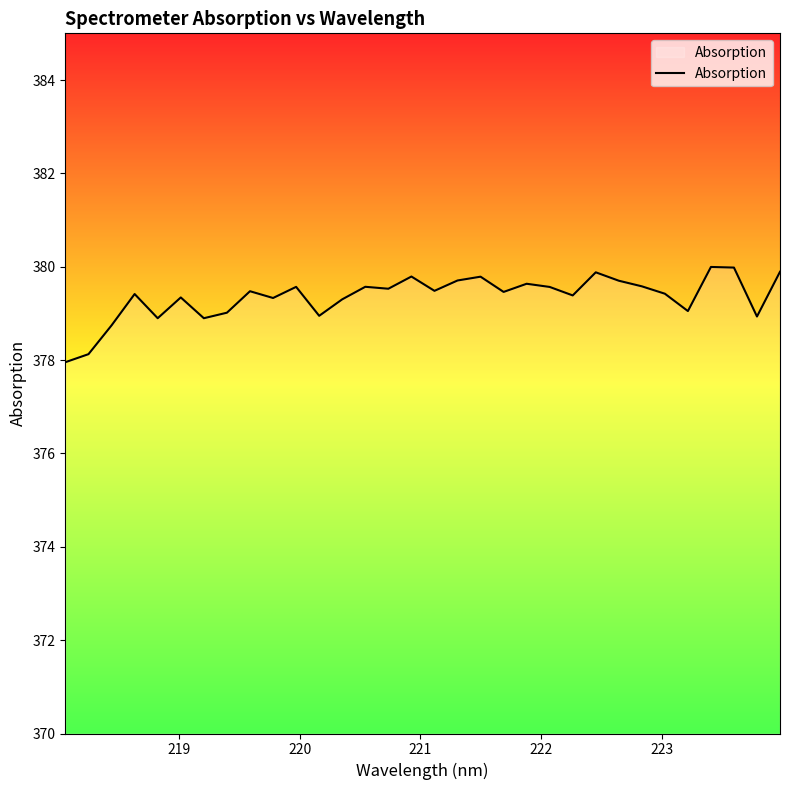

What is the greatest value displayed?

380.0